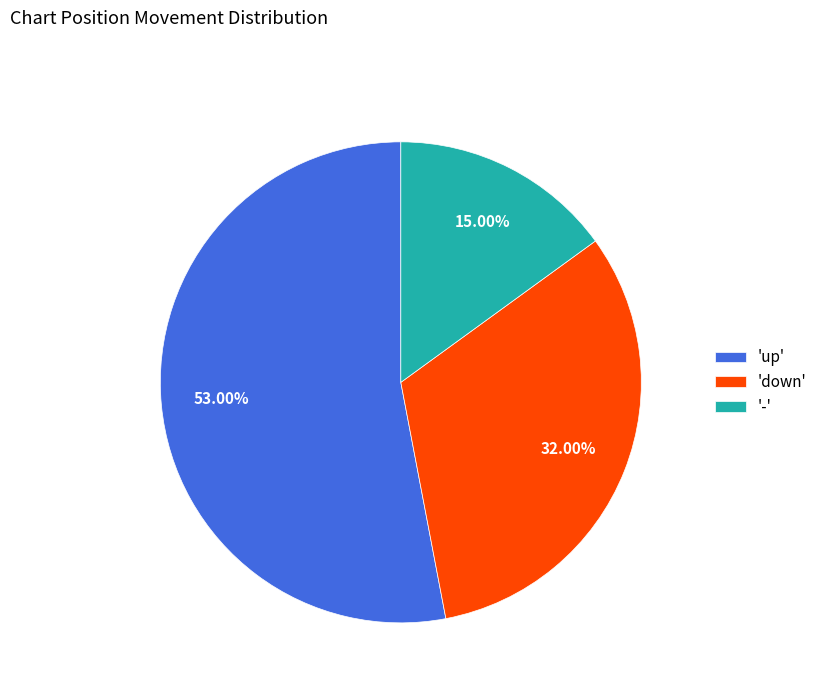

Is there any slice that represents more than half of the pie?

Yes